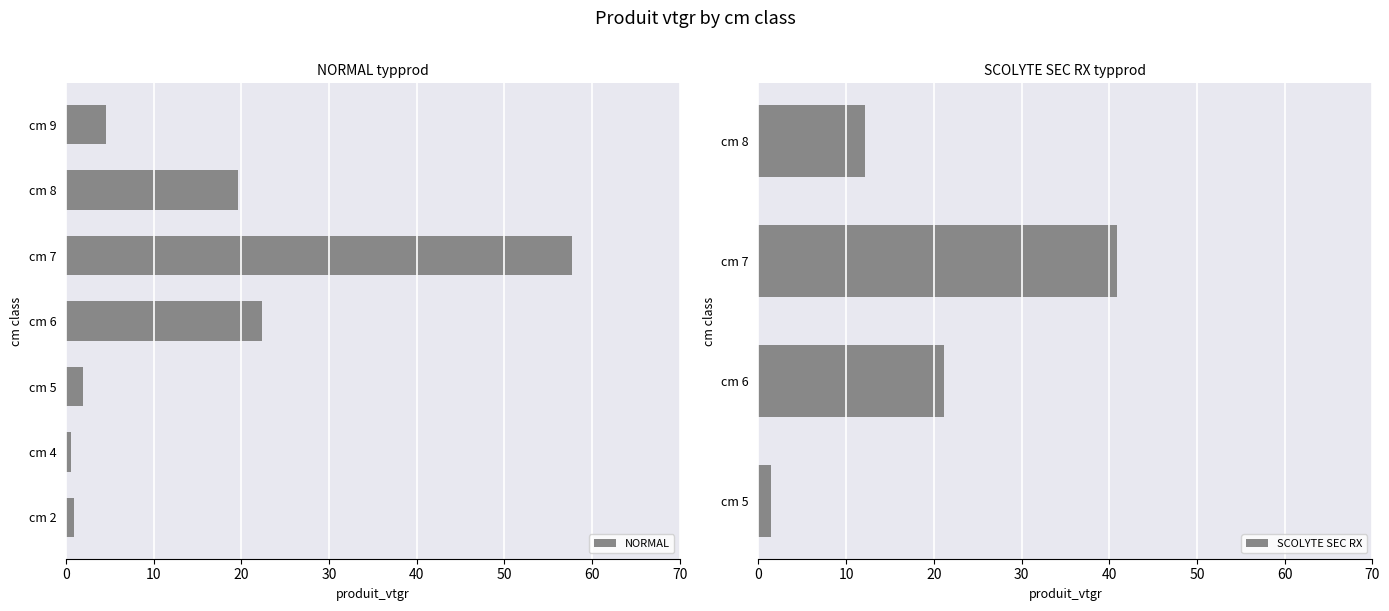

What is the average value of the NORMAL series?

15.4